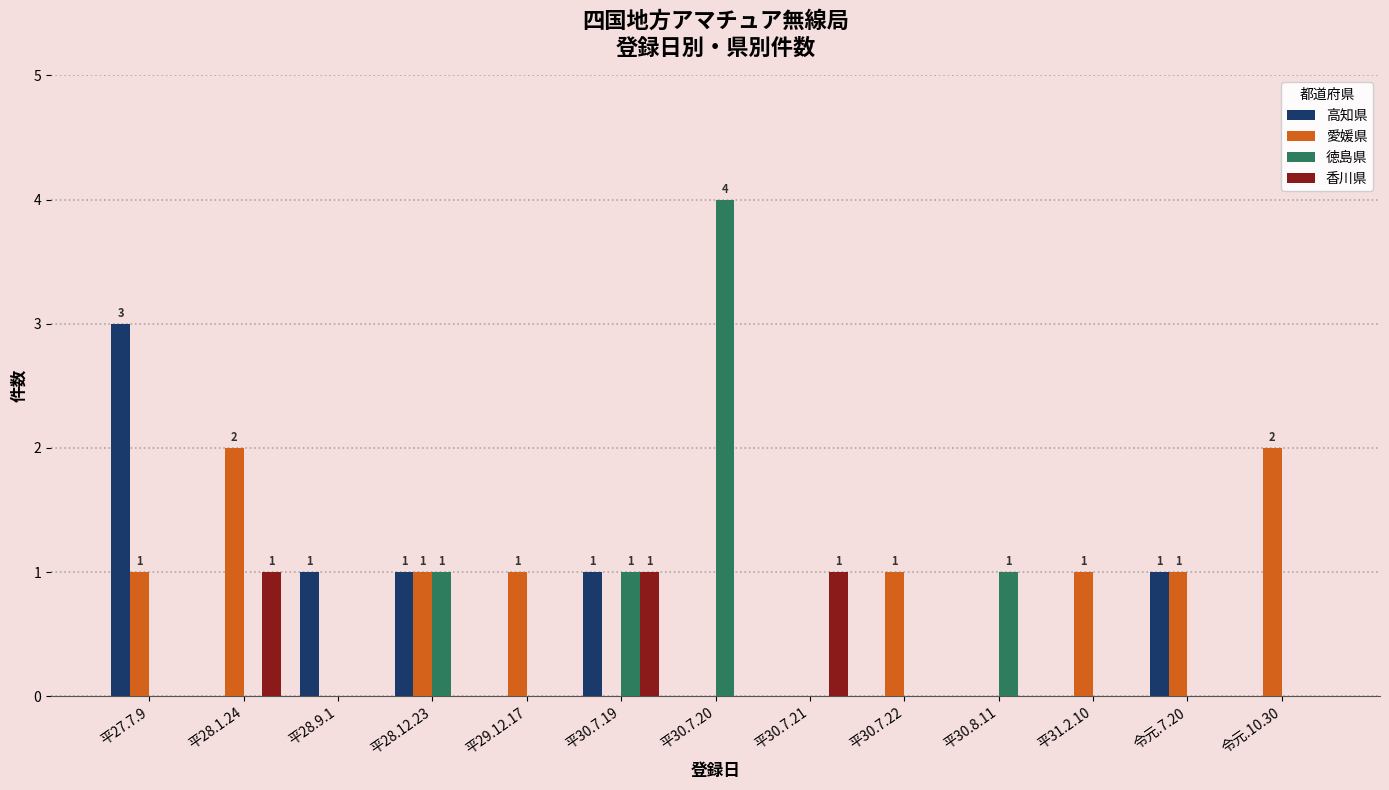

What is the sum of all 愛媛県 values?

10